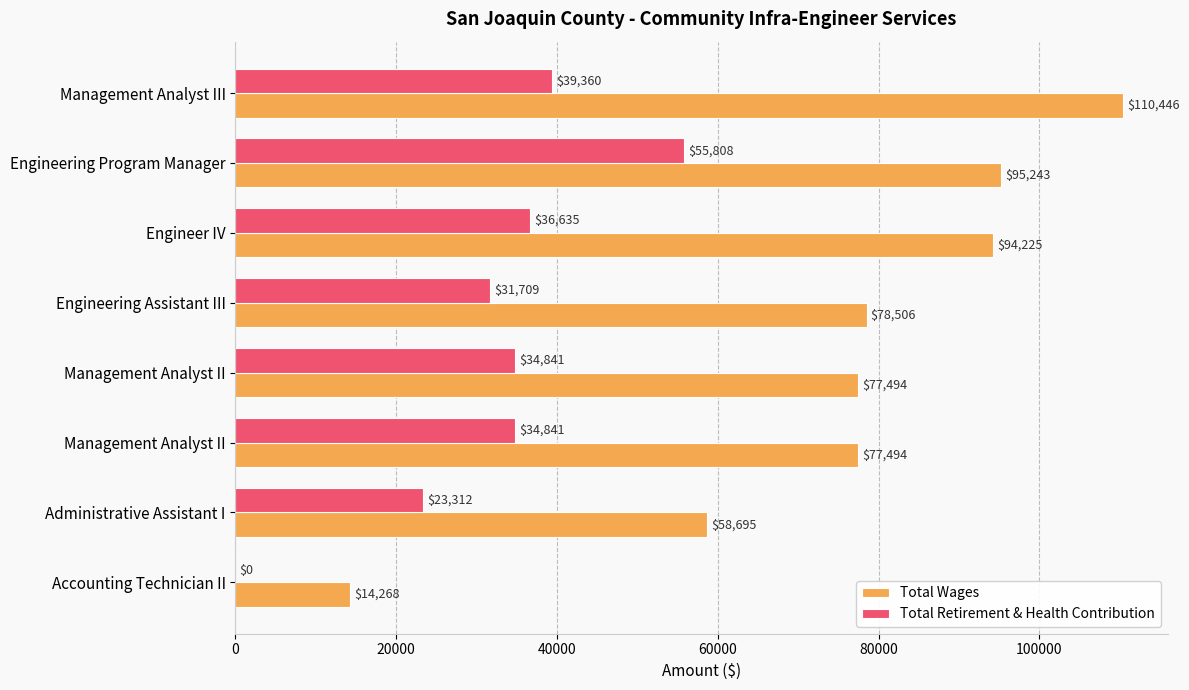

At which label is Total Wages closest to 62357?

Administrative Assistant I